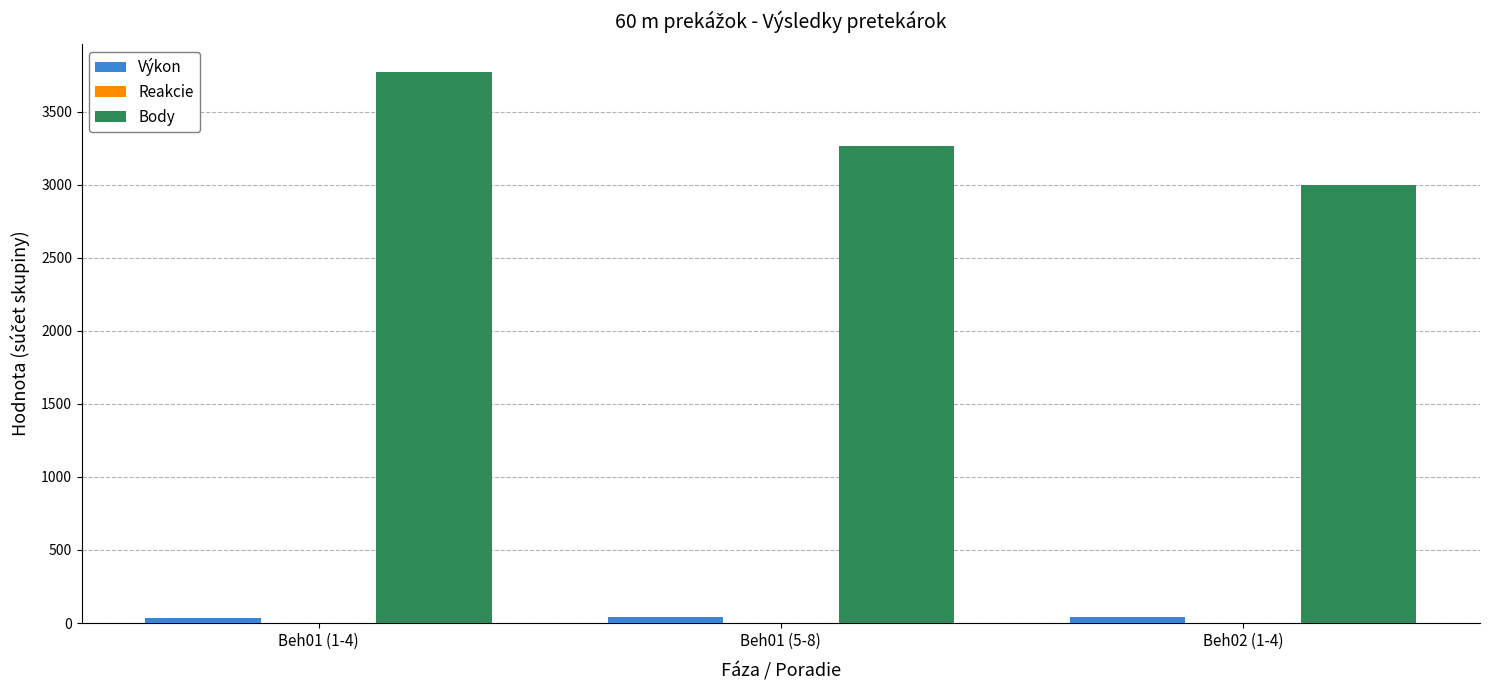

The value of Body at Beh01 (1-4) is 3773.0. True or false?

True